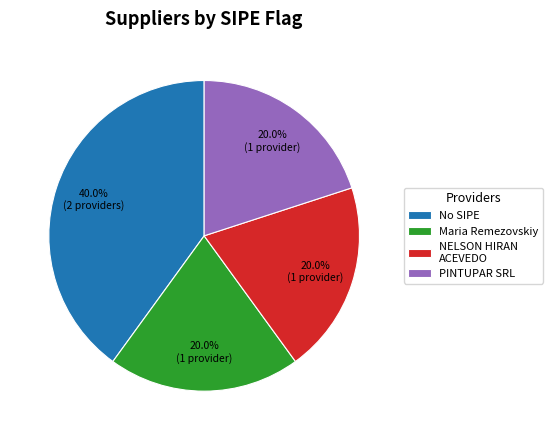

To the nearest percent, what percentage of the pie is Maria Remezovskiy?

20%